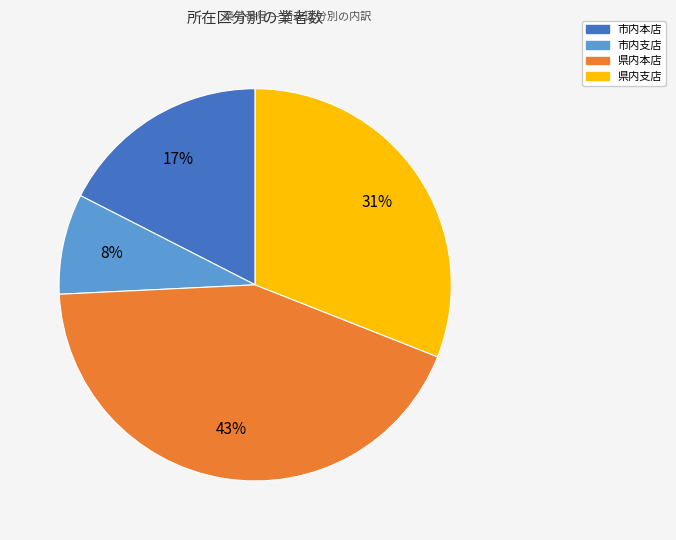

To the nearest percent, what is the difference between the largest and smallest slice percentages?

35%